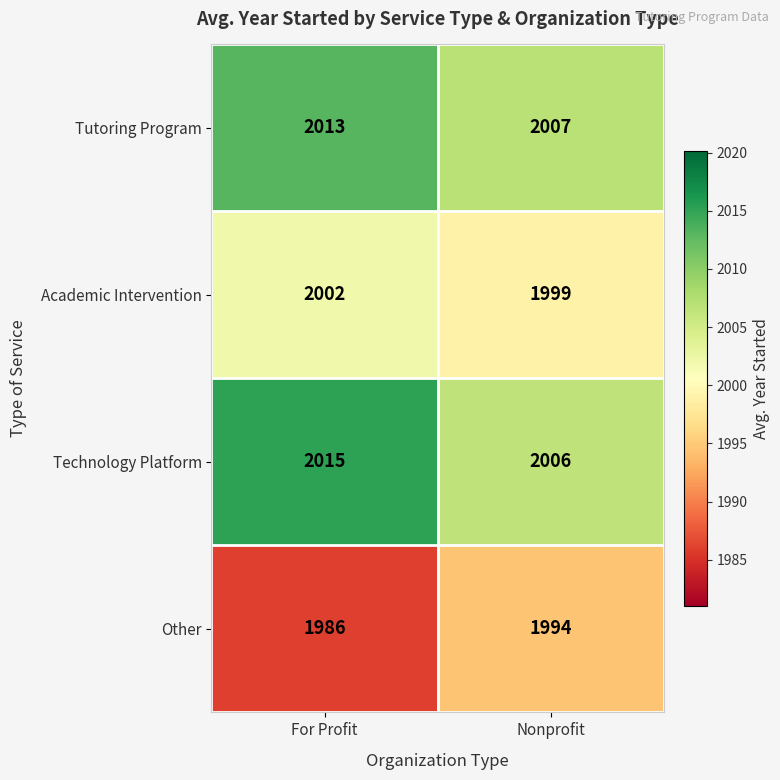

Rank the series by their maximum value, from highest to lowest.

Technology Platform, Tutoring Program, Academic Intervention, Other